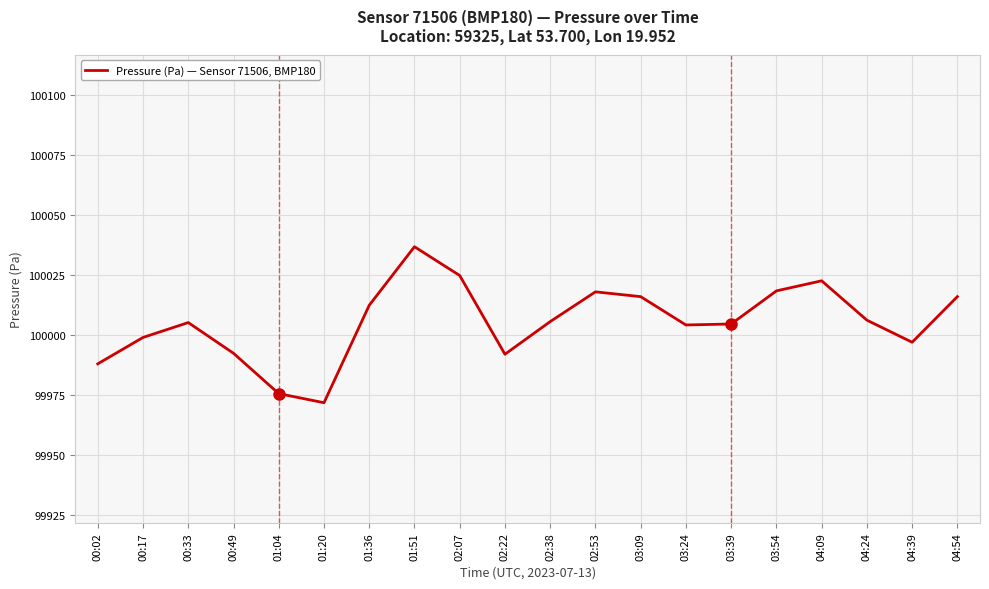

What is the approximate value at 02:07?

100024.6